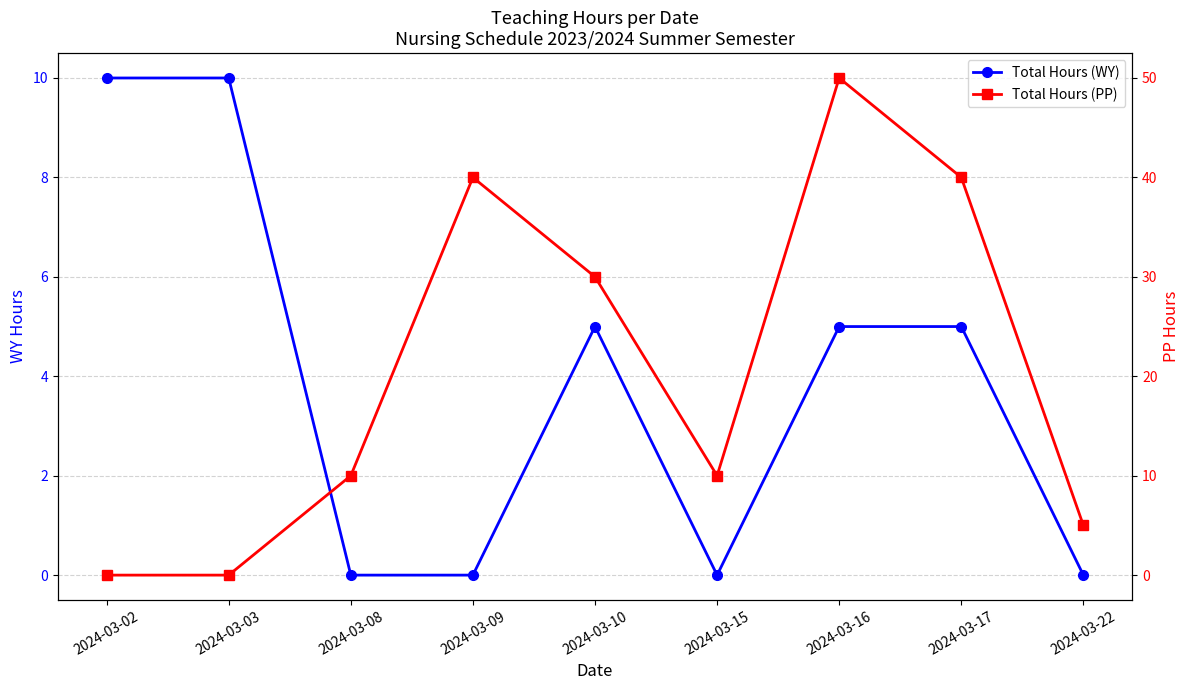

After their last crossing, which series has the higher values: Total Hours (WY) or Total Hours (PP)?

Total Hours (PP)